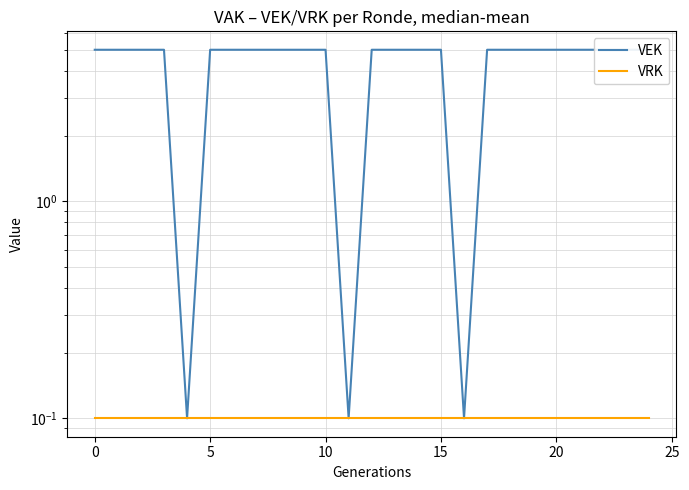

Reading right to left, what are all the values shown in this chart?

VEK: 5.0	5.0	5.0	5.0	5.0	5.0	5.0	5.0	0.1	5.0	5.0	5.0	5.0	0.1	5.0	5.0	5.0	5.0	5.0	5.0	0.1	5.0	5.0	5.0	5.0
VRK: 0.1	0.1	0.1	0.1	0.1	0.1	0.1	0.1	0.1	0.1	0.1	0.1	0.1	0.1	0.1	0.1	0.1	0.1	0.1	0.1	0.1	0.1	0.1	0.1	0.1